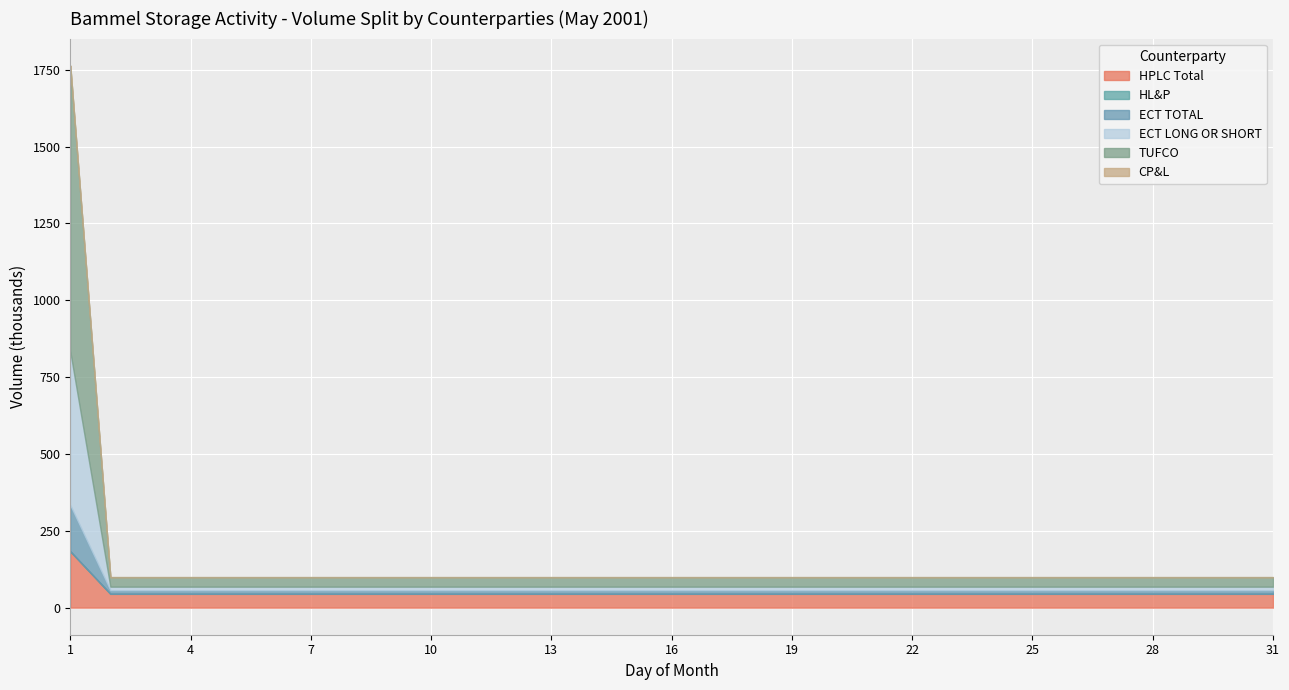

At 31, list the series in order from smallest to largest.

HL&P, CP&L, ECT TOTAL, ECT LONG OR SHORT, TUFCO, HPLC Total